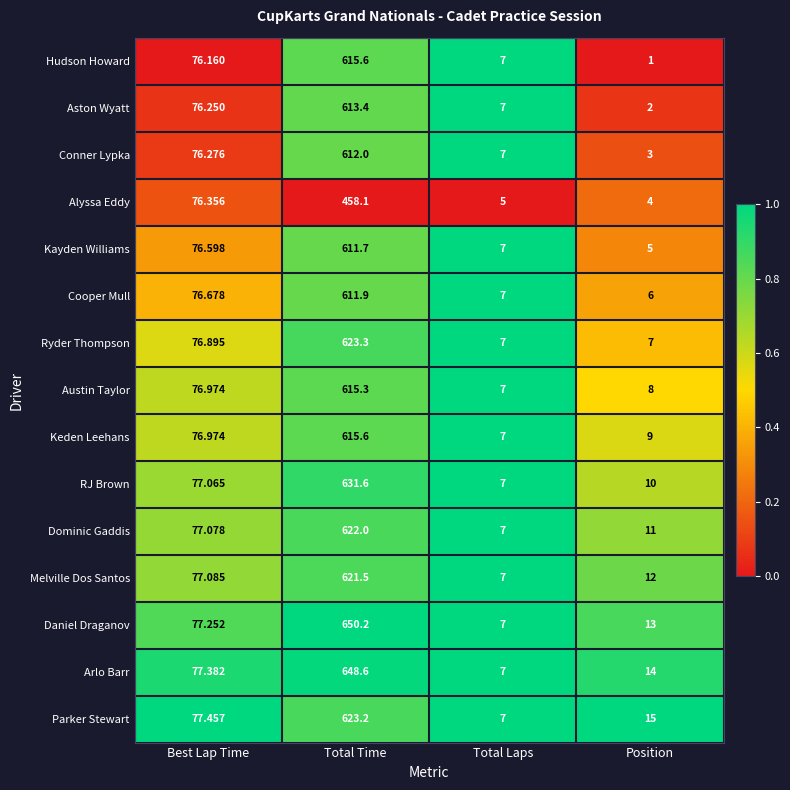

Rank the categories by Arlo Barr value from lowest to highest.

Total Laps, Position, Best Lap Time, Total Time